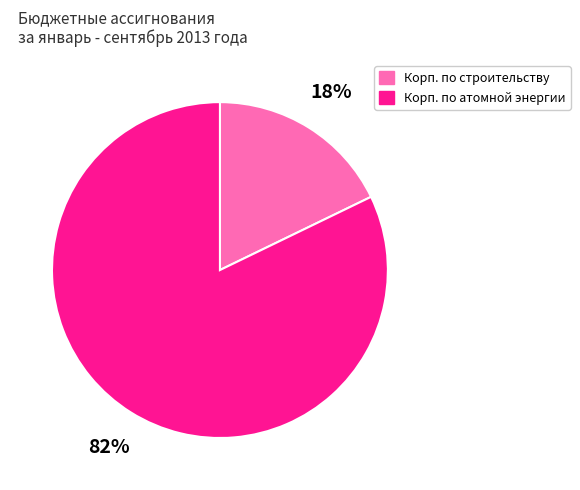

Combined, do Корп. по строительству and Корп. по атомной энергии account for over 50%?

Yes